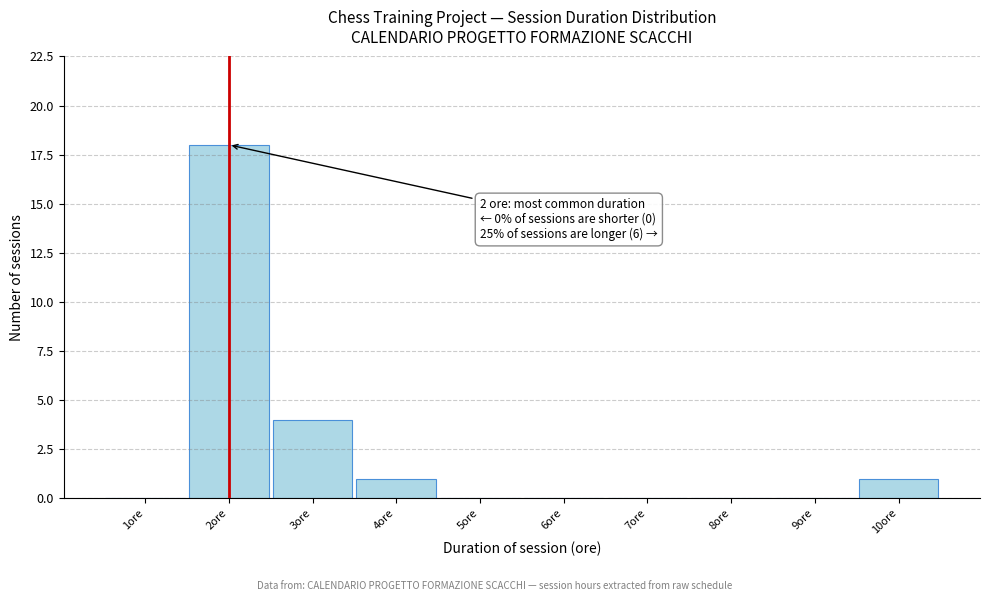

Which range on the x-axis has the tallest bar?

1.5 to 2.5